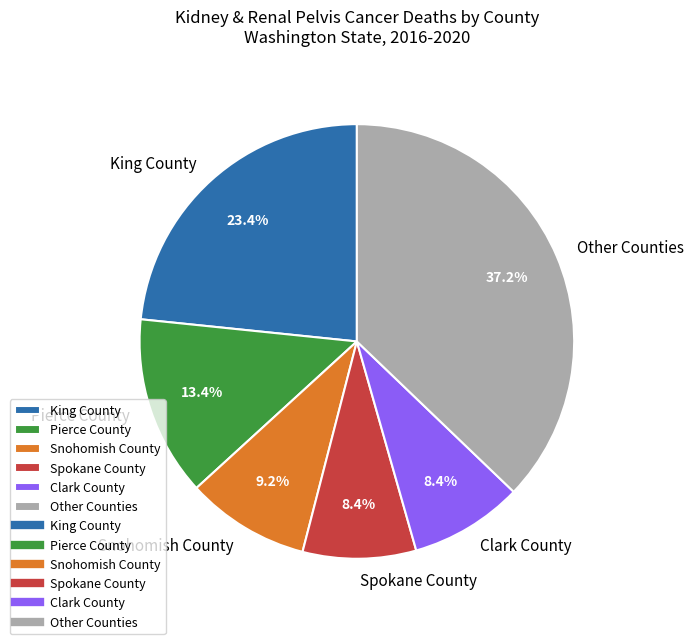

What percentage is NOT represented by King County?

76.6%